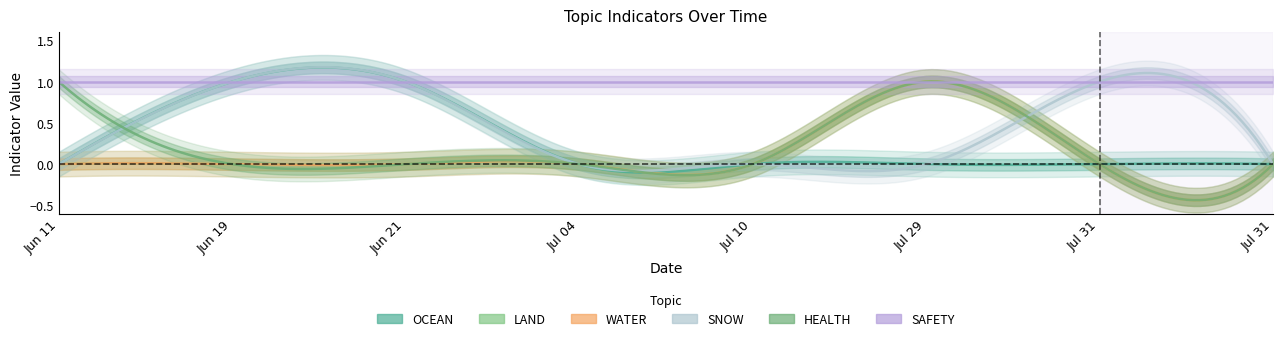

Rank the categories by OCEAN value from lowest to highest.

2024-07-10, 2024-07-31, 2024-06-11, 2024-07-29, 2024-07-04, 2024-07-31, 2024-06-21, 2024-06-19